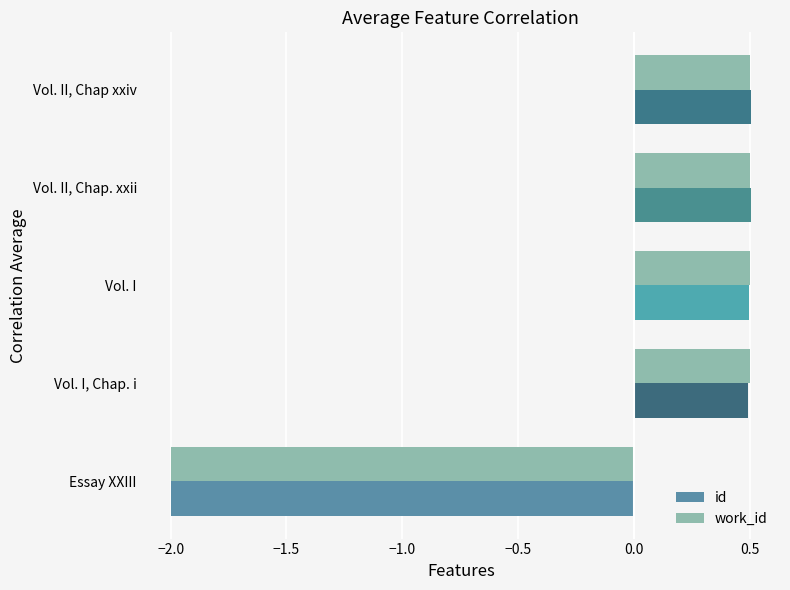

What is the sum of the id values at Vol. II, Chap. xxii and Vol. II, Chap xxiv?

1.0